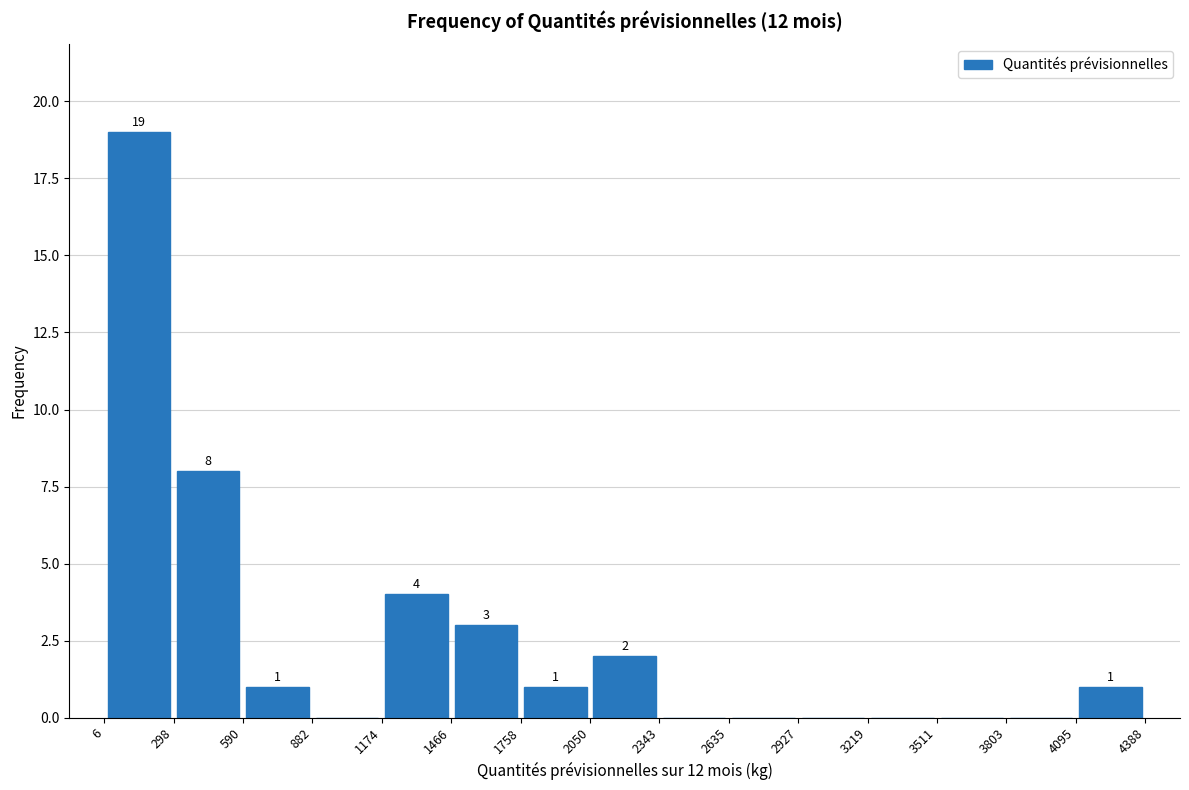

Which range on the x-axis has the tallest bar?

6 to 298